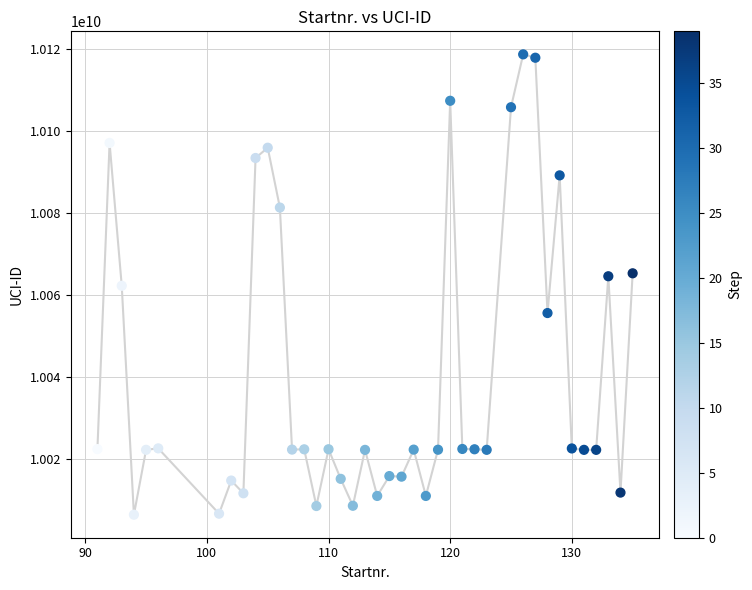

What is the range of X values (max minus min)?

44